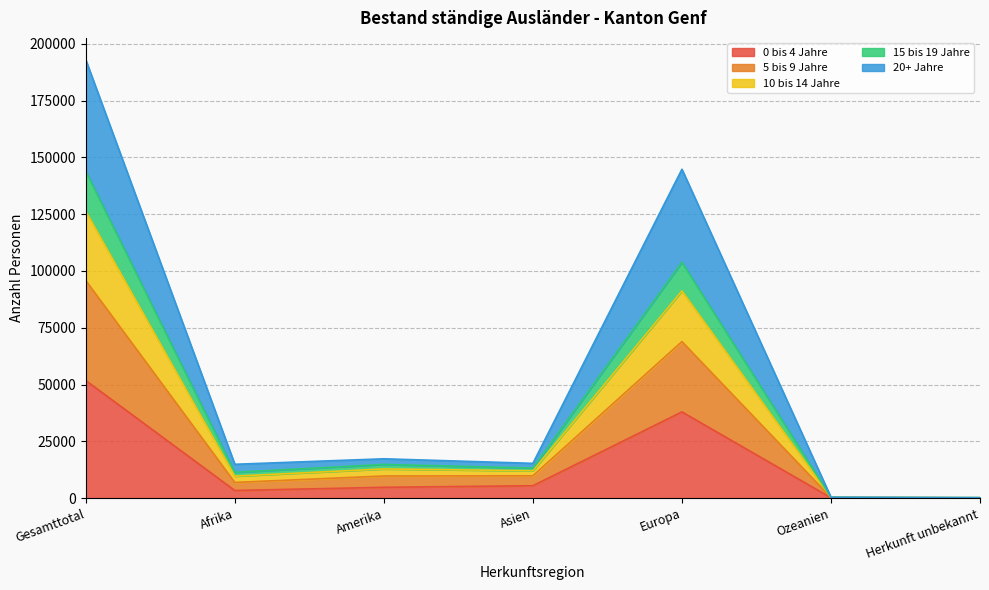

Where is the first local minimum for 15 bis 19 Jahre?

Afrika